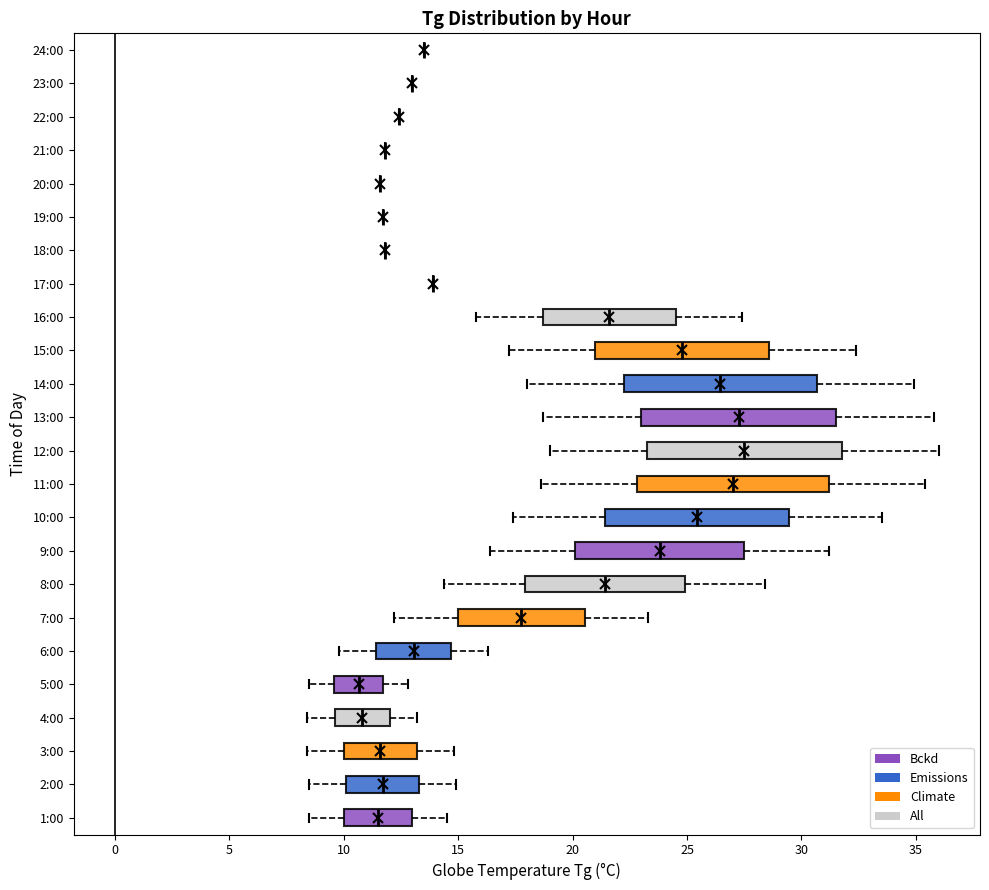

Reading bottom to top, transcribe this box plot: for each box, give where its median line is, the range the box spans, and where its two whiskers end, as read against the x-axis. The values are not printed on the chart, so give them approximately, as read against the axis.

1:00: median 11.5, box 10.0 to 13.0, whiskers 8.5 to 14.5
2:00: median 11.5, box 10.0 to 13.5, whiskers 8.5 to 15.0
3:00: median 11.5, box 10.0 to 13.0, whiskers 8.5 to 15.0
4:00: median 11.0, box 9.5 to 12.0, whiskers 8.5 to 13.0
5:00: median 10.5, box 9.5 to 11.5, whiskers 8.5 to 13.0
6:00: median 13.0, box 11.5 to 14.5, whiskers 10.0 to 16.5
7:00: median 18.0, box 15.0 to 20.5, whiskers 12.0 to 23.5
8:00: median 21.5, box 18.0 to 25.0, whiskers 14.5 to 28.5
9:00: median 24.0, box 20.0 to 27.5, whiskers 16.5 to 31.0
10:00: median 25.5, box 21.5 to 29.5, whiskers 17.5 to 33.5
11:00: median 27.0, box 23.0 to 31.0, whiskers 18.5 to 35.5
12:00: median 27.5, box 23.5 to 32.0, whiskers 19.0 to 36.0
13:00: median 27.5, box 23.0 to 31.5, whiskers 18.5 to 36.0
14:00: median 26.5, box 22.0 to 30.5, whiskers 18.0 to 35.0
15:00: median 25.0, box 21.0 to 28.5, whiskers 17.0 to 32.5
16:00: median 21.5, box 18.5 to 24.5, whiskers 16.0 to 27.5
17:00: box collapsed to a line at 14.0, whiskers 14.0 to 14.0
18:00: box collapsed to a line at 12.0, whiskers 12.0 to 12.0
19:00: box collapsed to a line at 11.5, whiskers 11.5 to 11.5
20:00: box collapsed to a line at 11.5, whiskers 11.5 to 11.5
21:00: box collapsed to a line at 12.0, whiskers 12.0 to 12.0
22:00: box collapsed to a line at 12.5, whiskers 12.5 to 12.5
23:00: box collapsed to a line at 13.0, whiskers 13.0 to 13.0
24:00: box collapsed to a line at 13.5, whiskers 13.5 to 13.5